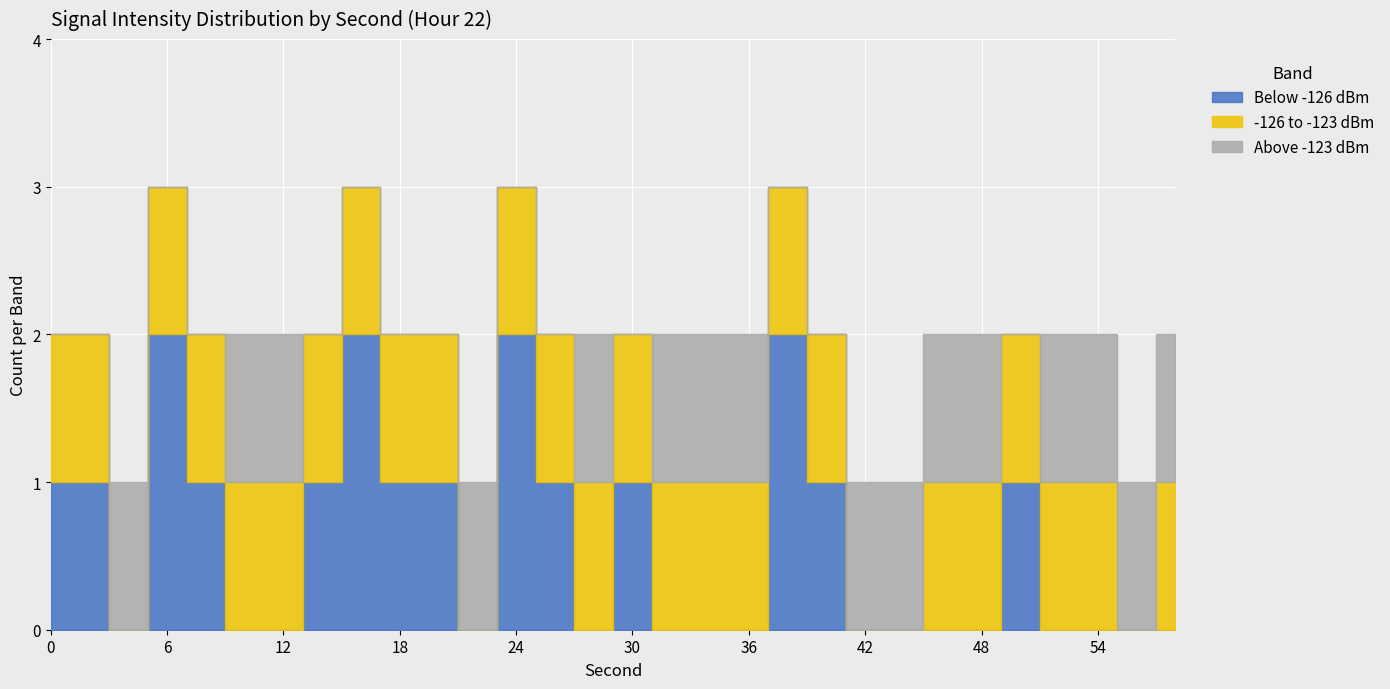

What are all the series names shown in the legend?

Below -126 dBm, -126 to -123 dBm, Above -123 dBm